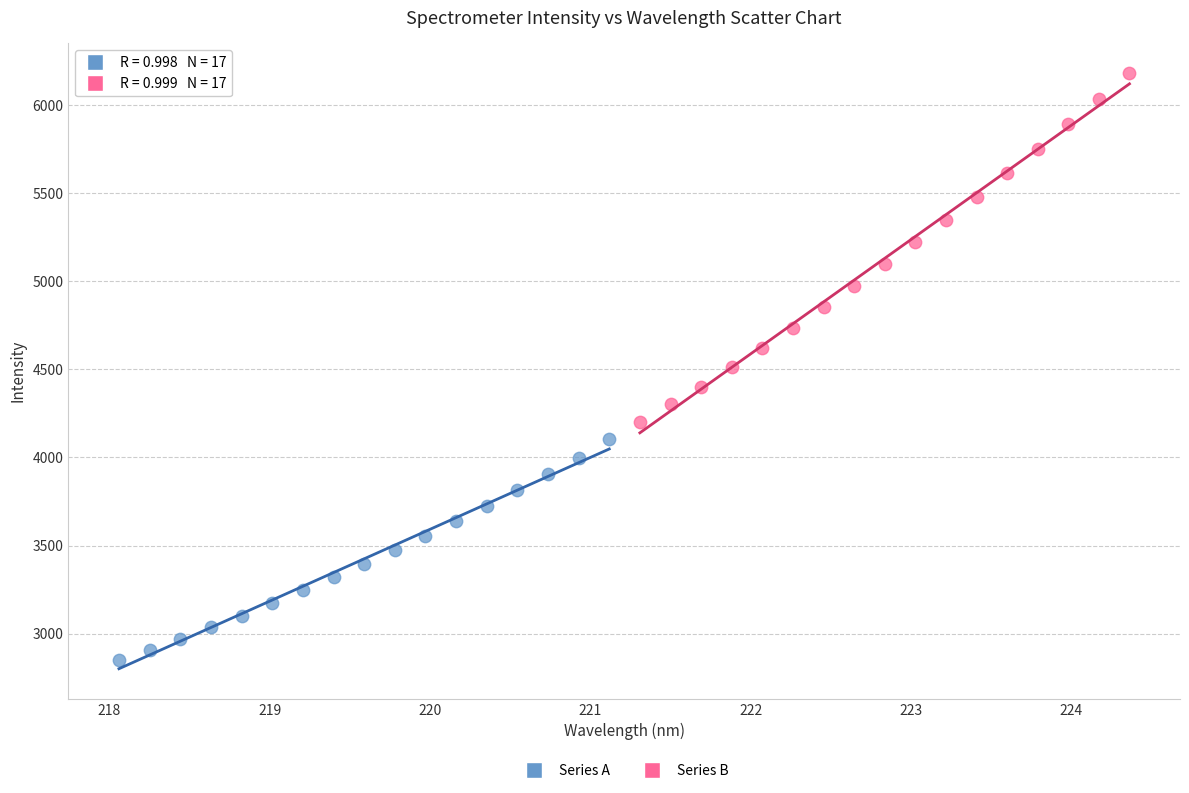

Which series has the largest Y range (max minus min)?

Series B